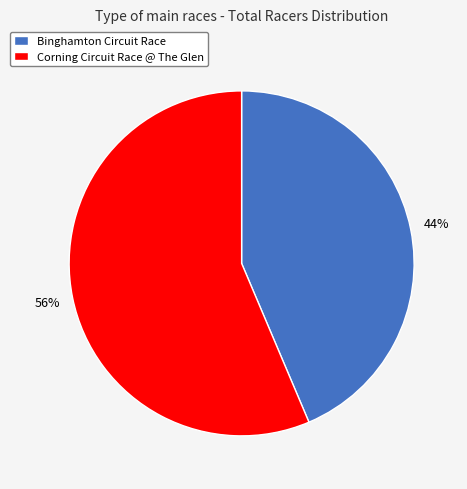

Between Binghamton Circuit Race and Corning Circuit Race @ The Glen, which is larger?

Corning Circuit Race @ The Glen